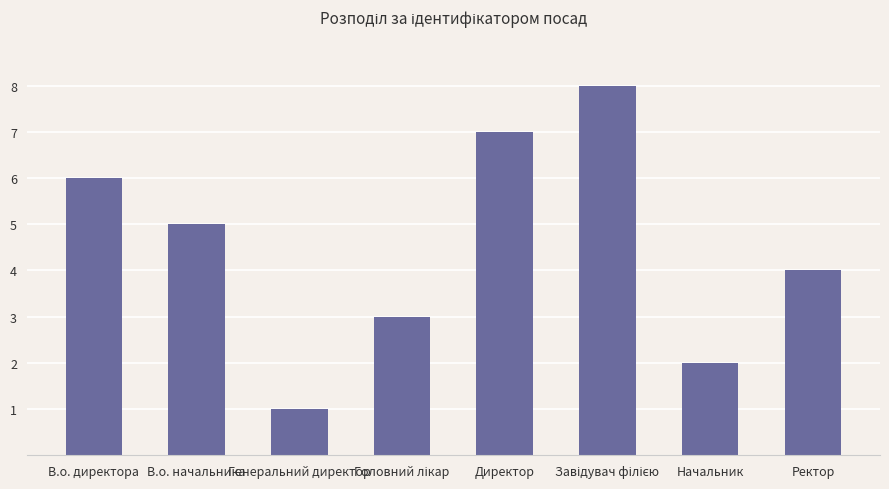

What is the approximate value at В.о. директора?

6